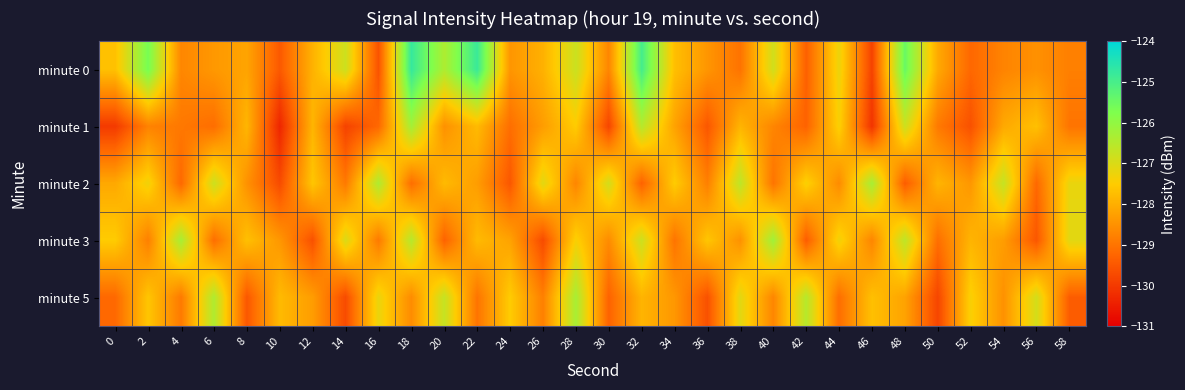

Reading left to right, extract all data points from this chart.

minute 0: 0=-127.7	2=-125.6	4=-128.7	6=-128.4	8=-128.2	10=-129.5	12=-127.9	14=-126.8	16=-129.6	18=-124.8	20=-126.4	22=-124.8	24=-128.4	26=-128.0	28=-126.8	30=-128.7	32=-125.0	34=-127.7	36=-128.4	38=-129.0	40=-126.9	42=-129.3	44=-127.2	46=-129.8	48=-125.4	50=-128.1	52=-129.2	54=-128.7	56=-128.5	58=-128.8
minute 1: 0=-130.0	2=-128.7	4=-128.9	6=-129.1	8=-127.9	10=-130.3	12=-127.9	14=-129.8	16=-129.2	18=-126.3	20=-128.5	22=-127.8	24=-129.1	26=-128.3	28=-127.5	30=-129.8	32=-126.5	34=-128.2	36=-129.5	38=-127.9	40=-128.7	42=-129.3	44=-127.4	46=-130.1	48=-126.8	50=-128.9	52=-129.6	54=-128.1	56=-127.7	58=-129.0
minute 2: 0=-128.1	2=-127.3	4=-129.2	6=-126.8	8=-128.5	10=-129.7	12=-127.6	14=-128.9	16=-126.4	18=-129.1	20=-127.8	22=-128.3	24=-129.5	26=-127.1	28=-128.7	30=-126.9	32=-129.3	34=-127.5	36=-128.8	38=-126.6	40=-129.0	42=-127.4	44=-128.6	46=-126.3	48=-129.4	50=-127.9	52=-128.4	54=-126.7	56=-129.2	58=-127.2
minute 3: 0=-127.5	2=-128.8	4=-126.3	6=-129.1	8=-127.7	10=-128.4	12=-129.6	14=-127.0	16=-128.9	18=-126.5	20=-129.3	22=-127.8	24=-128.2	26=-129.7	28=-127.4	30=-128.6	32=-126.8	34=-129.0	36=-127.6	38=-128.5	40=-126.2	42=-129.4	44=-127.3	46=-128.7	48=-126.6	50=-129.1	52=-127.9	54=-128.3	56=-129.5	58=-127.1
minute 5: 0=-129.2	2=-127.6	4=-128.9	6=-126.4	8=-129.5	10=-127.8	12=-128.3	14=-129.7	16=-127.2	18=-128.6	20=-126.7	22=-129.0	24=-127.5	26=-128.8	28=-126.3	30=-129.3	32=-127.9	34=-128.4	36=-129.6	38=-127.1	40=-128.7	42=-126.5	44=-129.1	46=-127.7	48=-128.2	50=-129.8	52=-127.4	54=-128.5	56=-126.9	58=-129.4